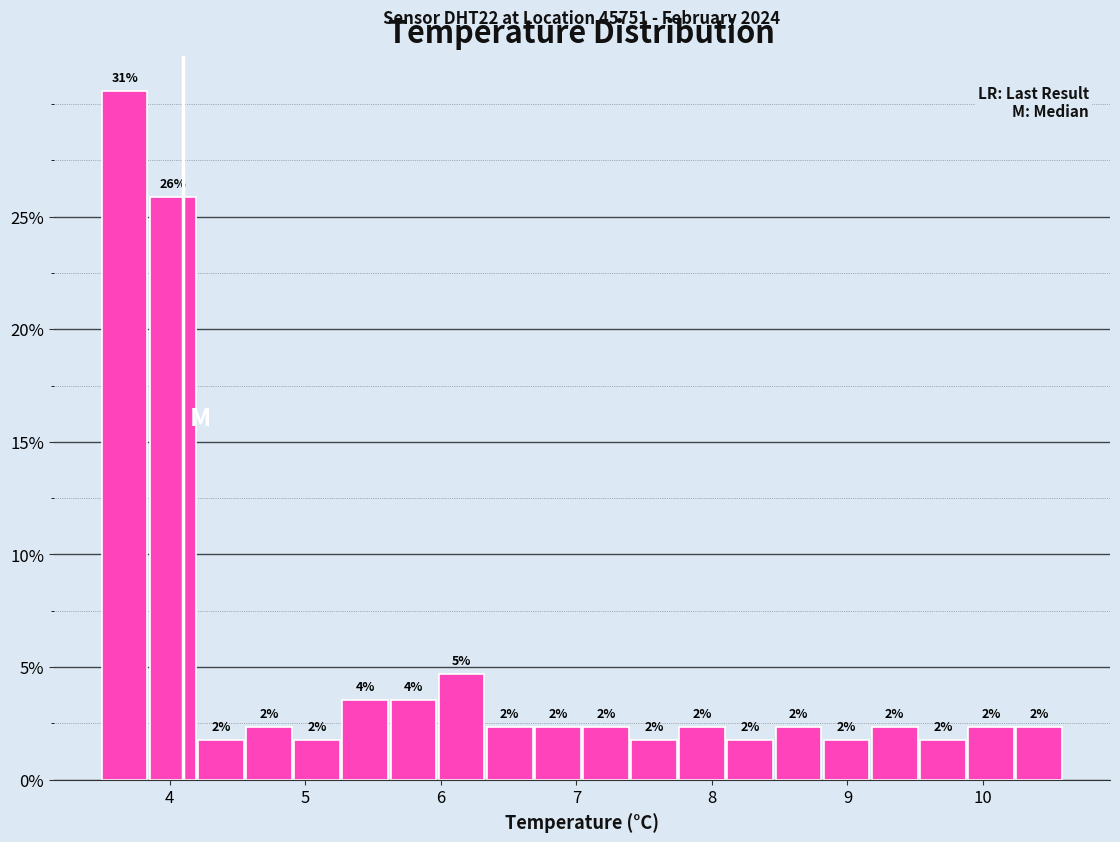

Around what value on the x-axis is the tallest bar? Give the approximate position of its centre, as read against the axis.

3.7